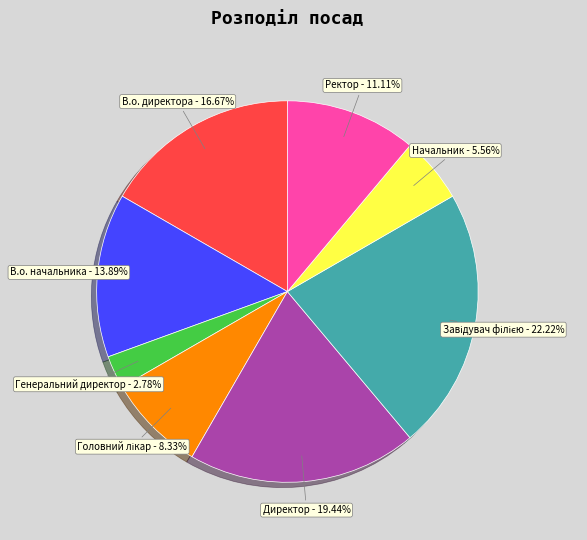

To the nearest percent, what is the combined percentage of Генеральний директор and Начальник?

8%